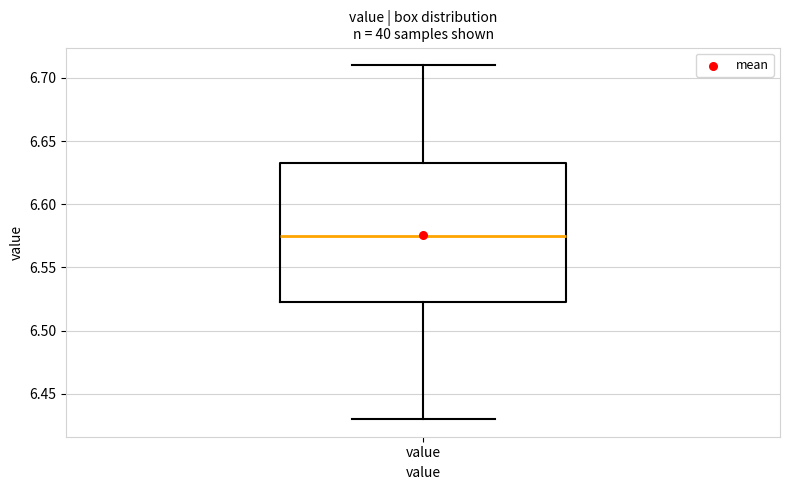

Read this box plot against the y-axis: the position of the median line, the range covered by the box, and the ends of both whiskers. The values are not printed on the chart, so give them approximately, as read against the axis.

median 6.575, box 6.525 to 6.635, whiskers 6.430 to 6.710